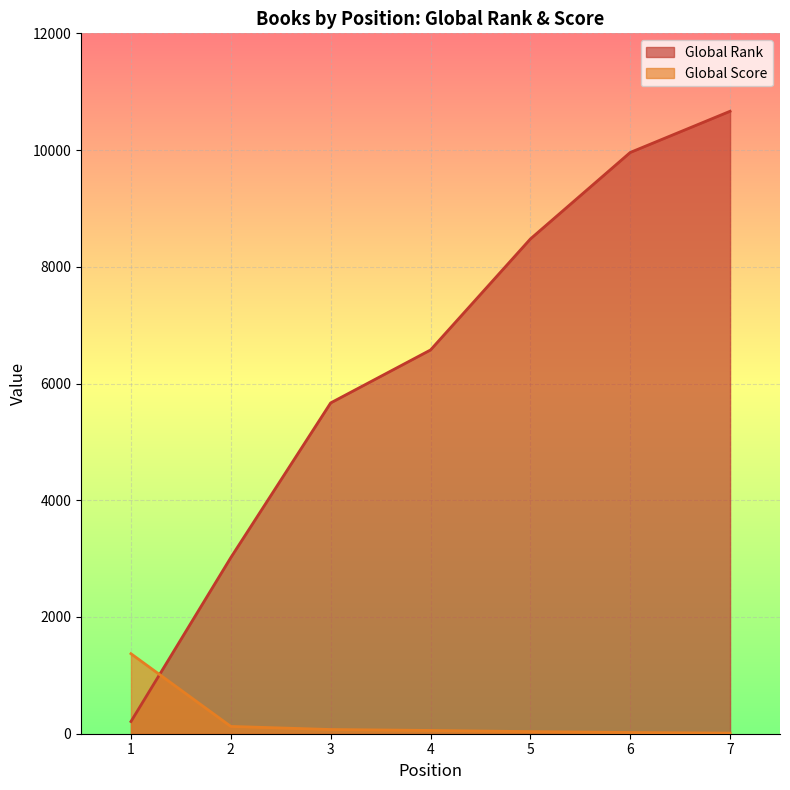

Does the chart display data point markers on the line(s)?

No